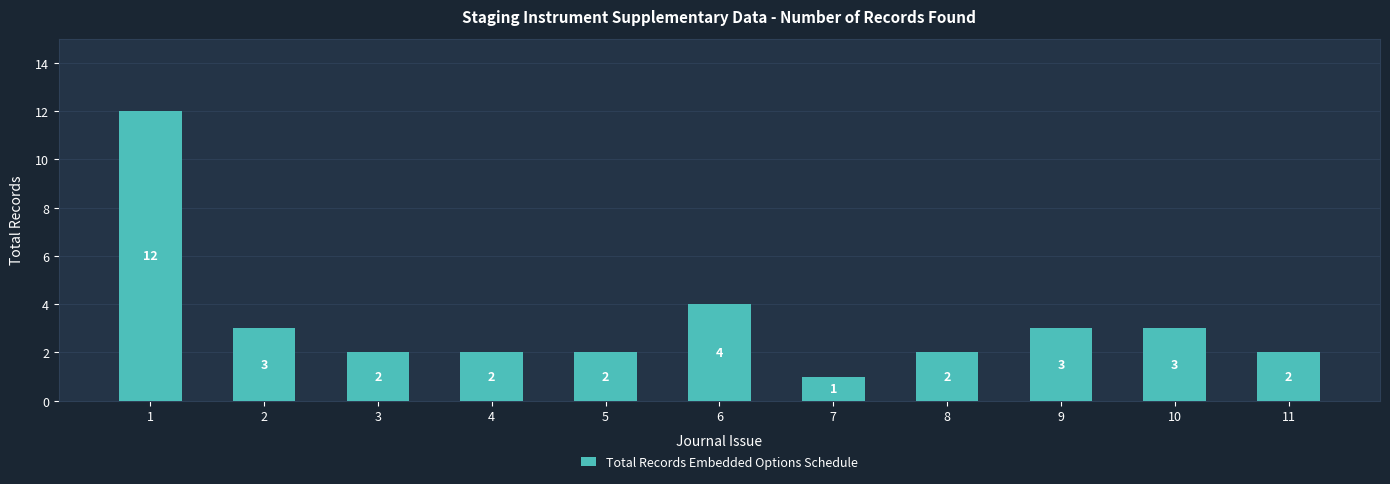

What is the difference between the values at 2 and 6?

1